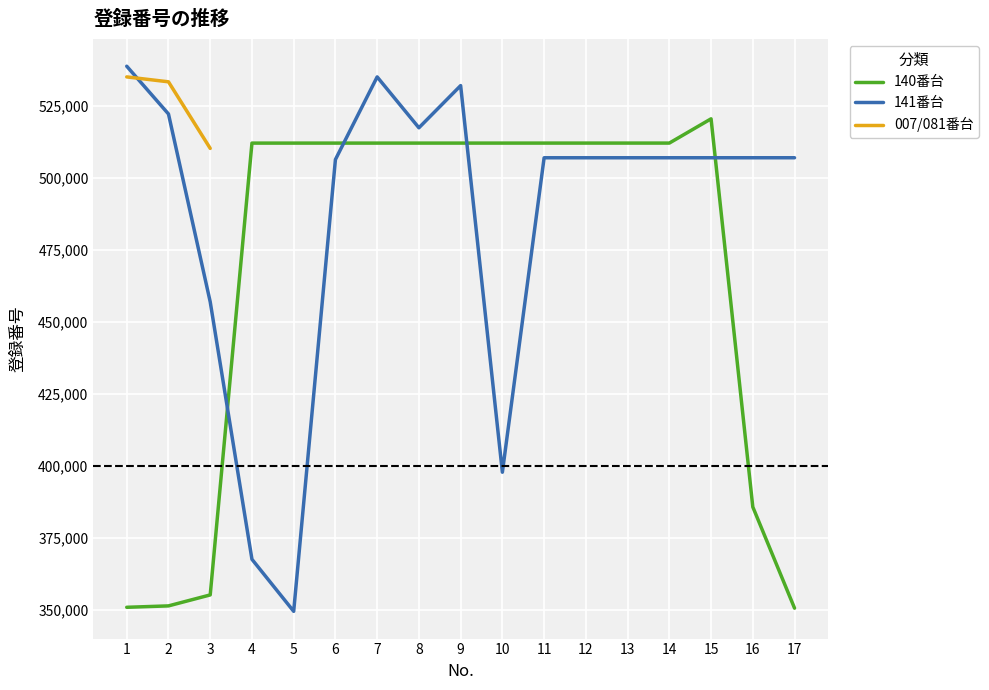

At which label is 140番台 closest to 435668?

16